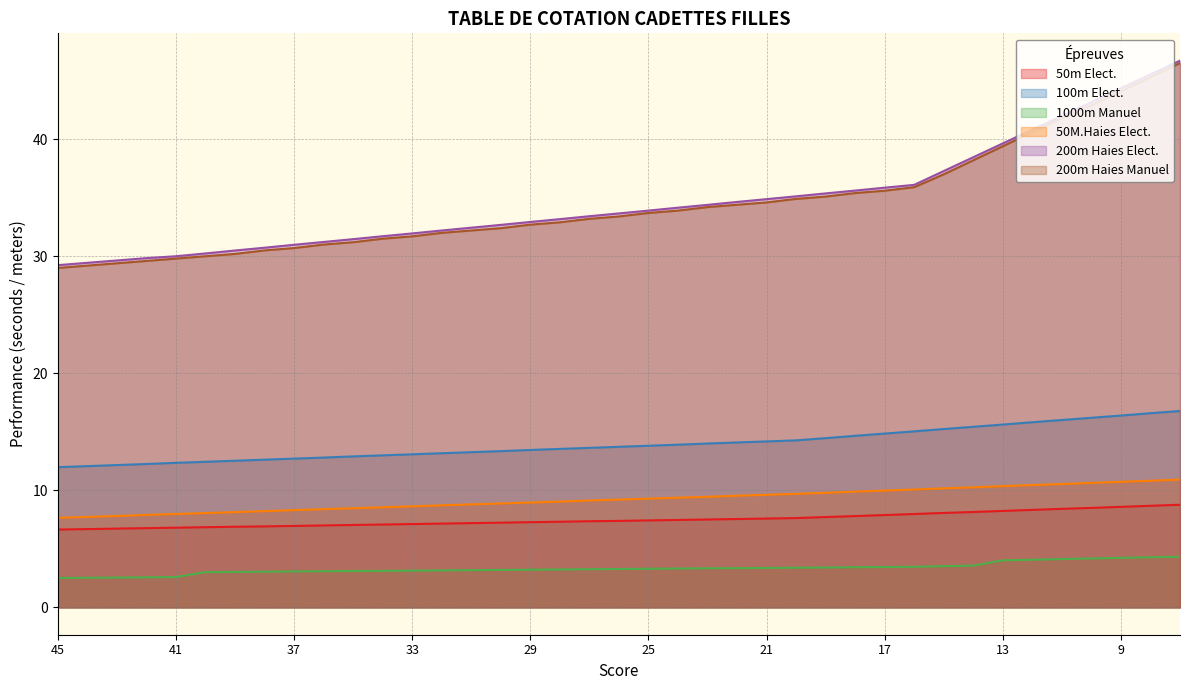

At which category is the sum across all series the highest?

7